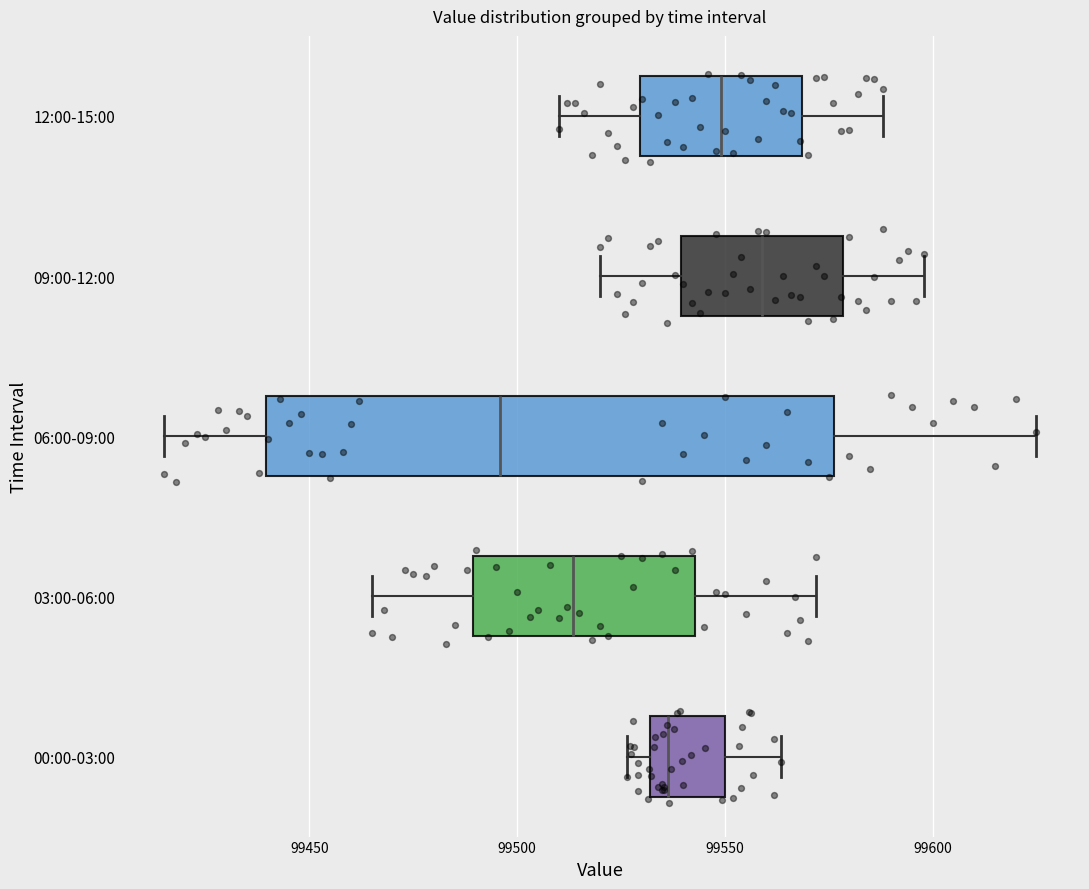

Reading bottom to top, transcribe this box plot: for each box, give where its median line is, the range the box spans, and where its two whiskers end, as read against the x-axis. The values are not printed on the chart, so give them approximately, as read against the axis.

00:00-03:00: median 99535, box 99530 to 99550, whiskers 99525 to 99565
03:00-06:00: median 99515, box 99490 to 99545, whiskers 99465 to 99570
06:00-09:00: median 99495, box 99440 to 99575, whiskers 99415 to 99625
09:00-12:00: median 99560, box 99540 to 99580, whiskers 99520 to 99600
12:00-15:00: median 99550, box 99530 to 99570, whiskers 99510 to 99590